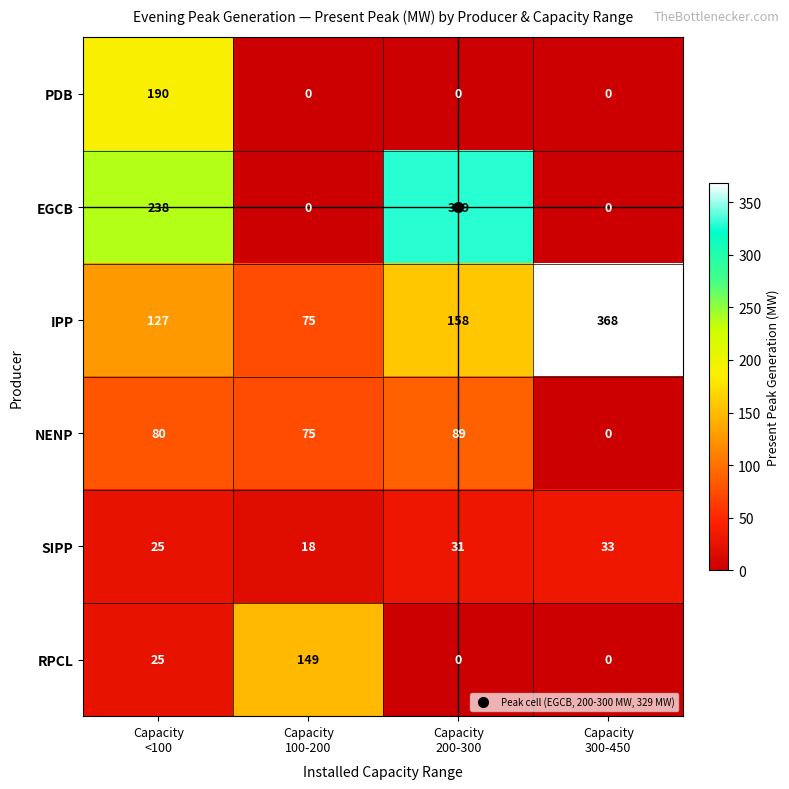

What is the highest value of the SIPP series?

33